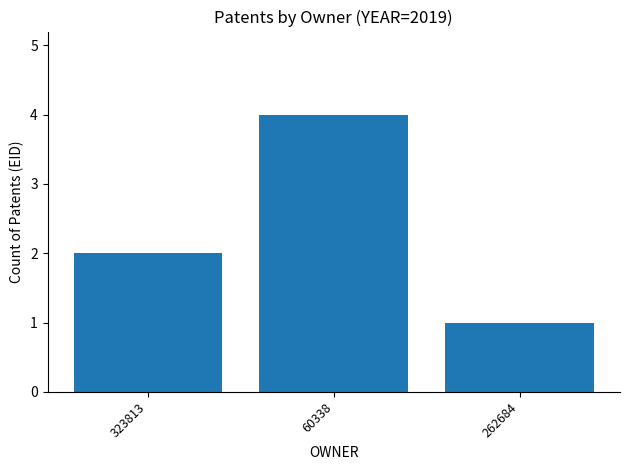

The value at 323813 is 2. True or false?

True